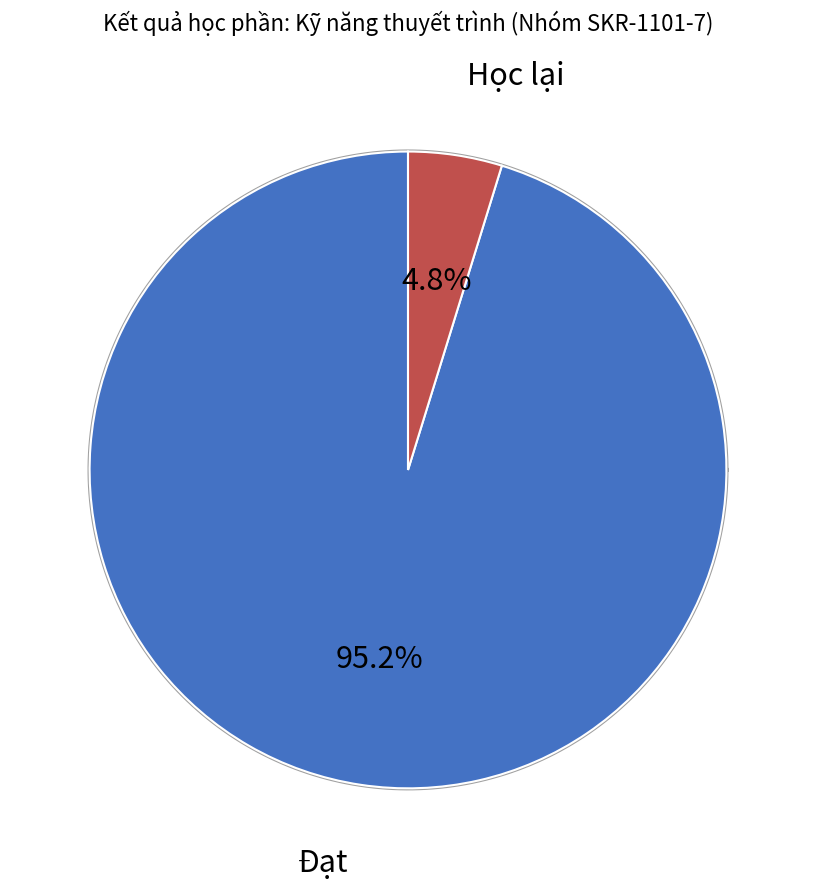

Which slice is the largest?

Đạt